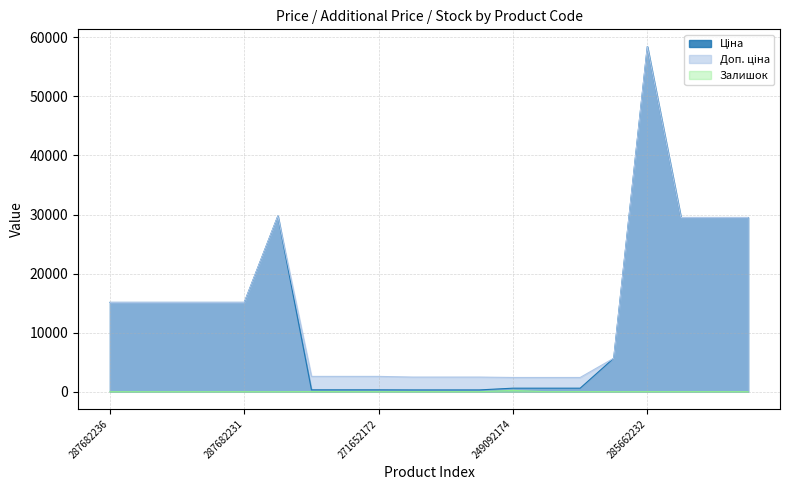

At which category is the sum across all series the highest?

285662232